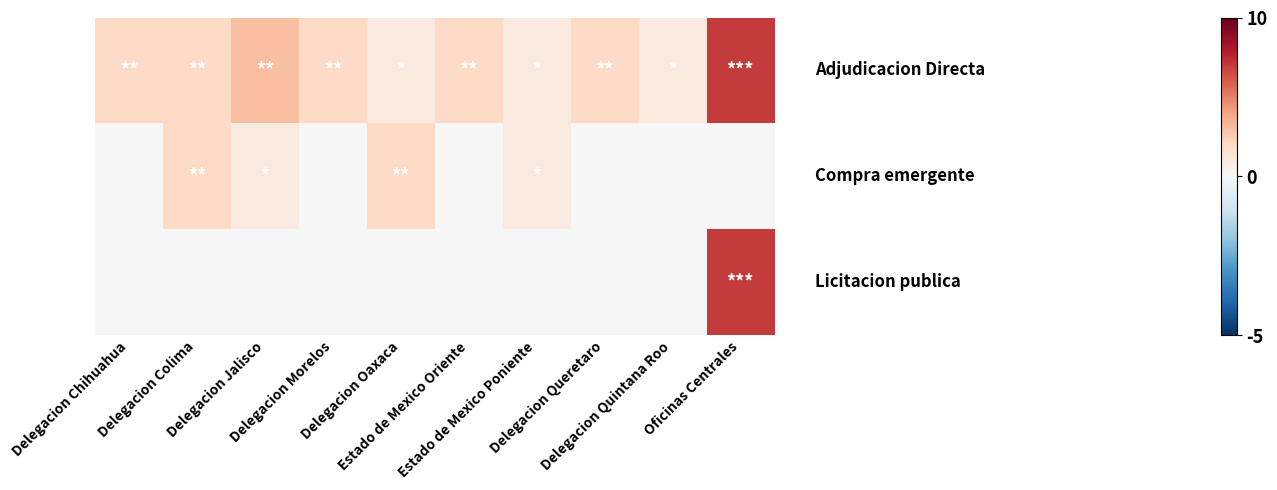

What is the difference between the highest and lowest values at Delegacion Morelos?

2